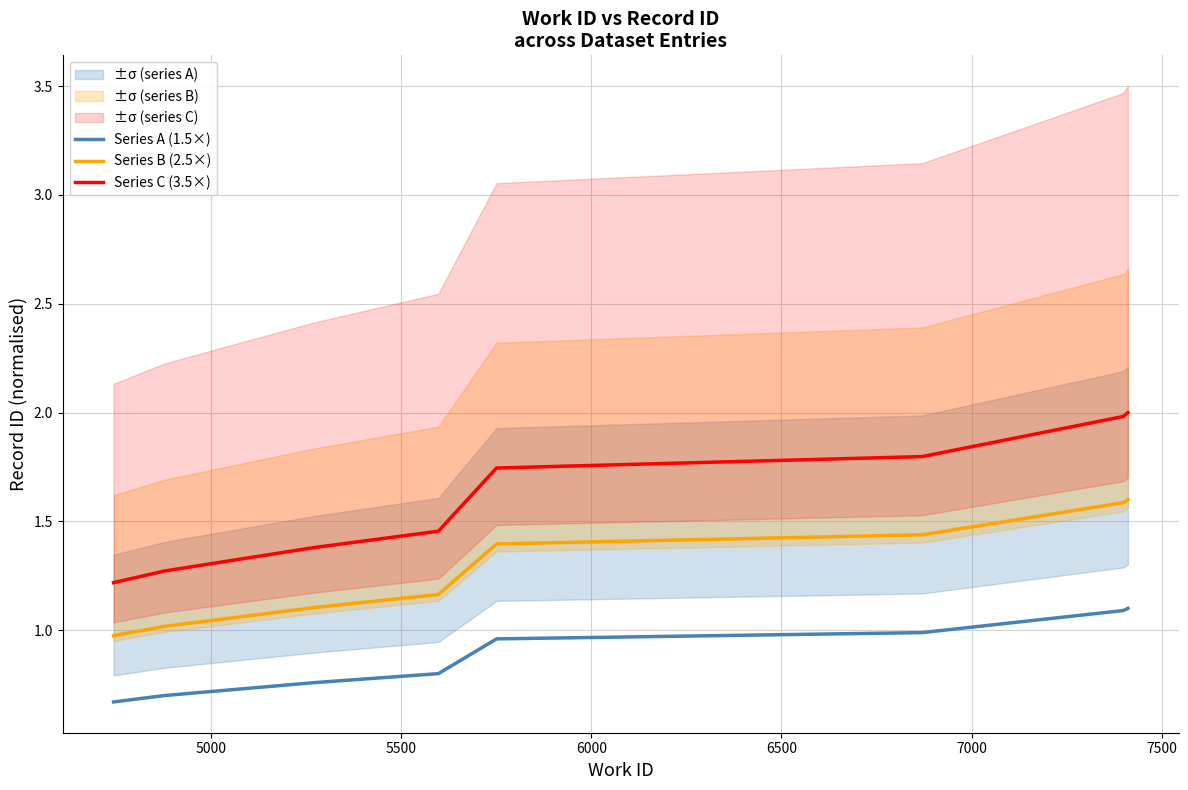

What is the maximum value shown in the chart?

2.0